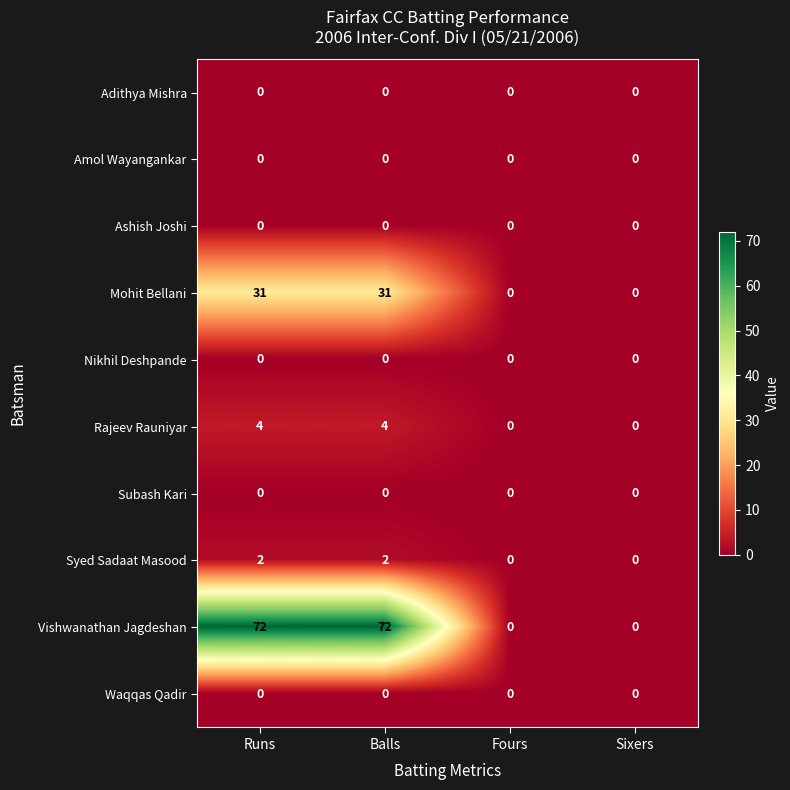

Which series has the largest range (max minus min)?

Vishwanathan Jagdeshan